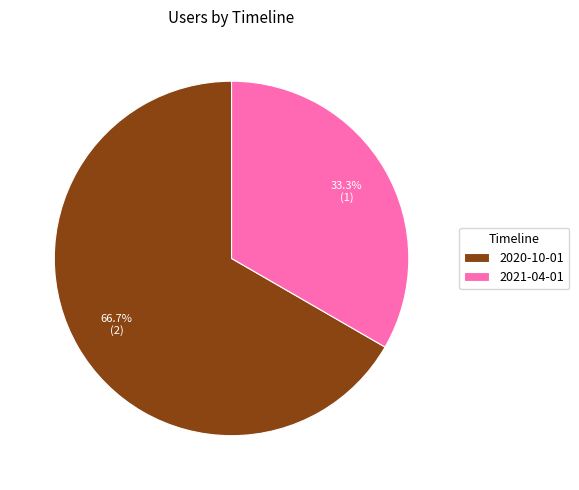

Is the sum of 2021-04-01 and 2020-10-01 greater than half?

Yes